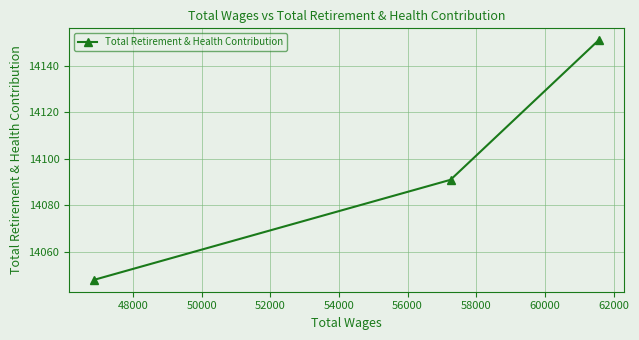

What is the greatest value displayed?

14151